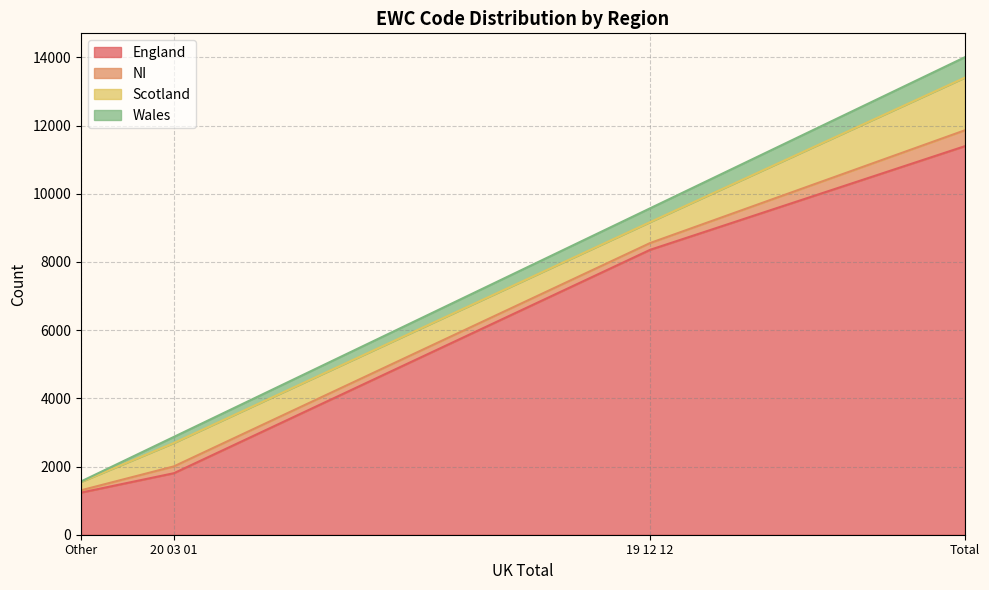

What is the maximum value for England?

11394